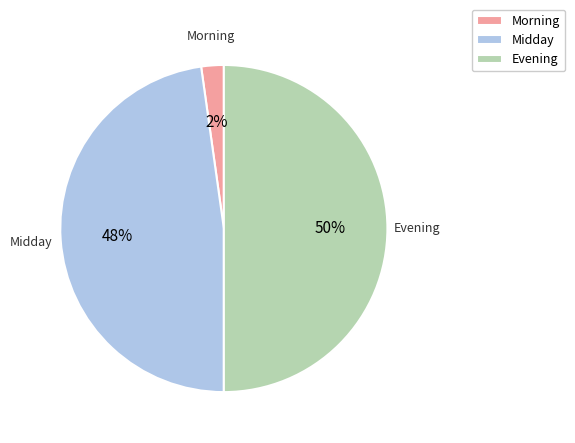

Is it true that Midday is 39% of the pie?

False